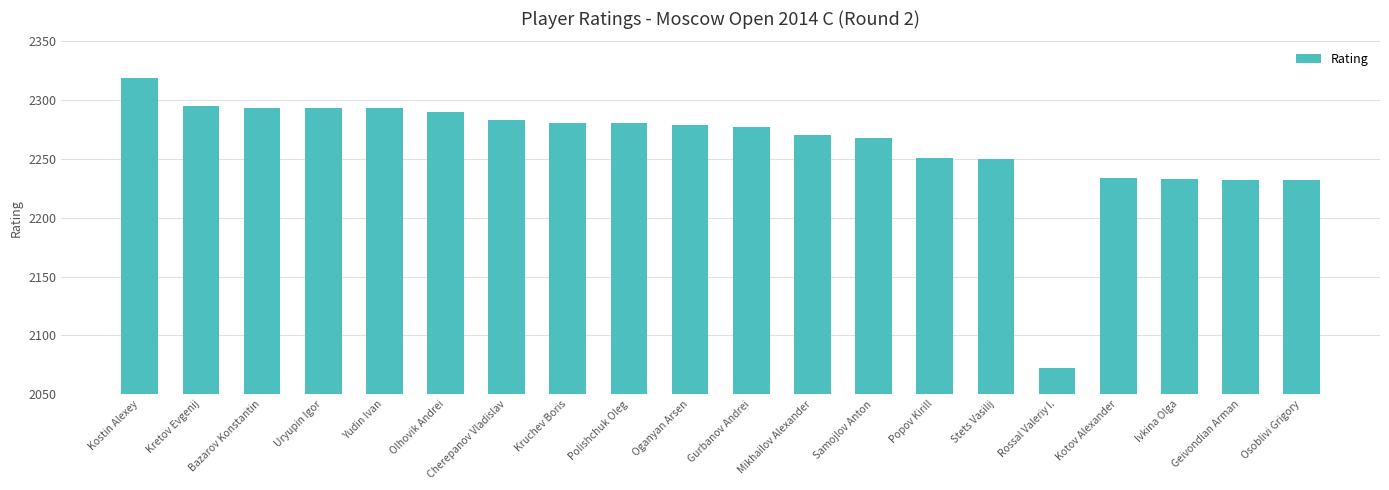

How many values are below 2279?

10